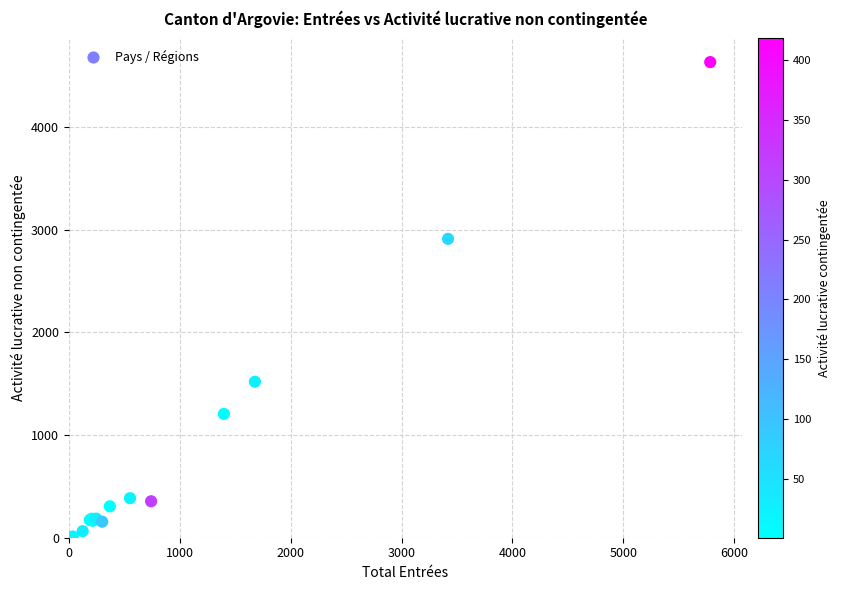

What Y value in the scatter plot is closest to 2322?

2911